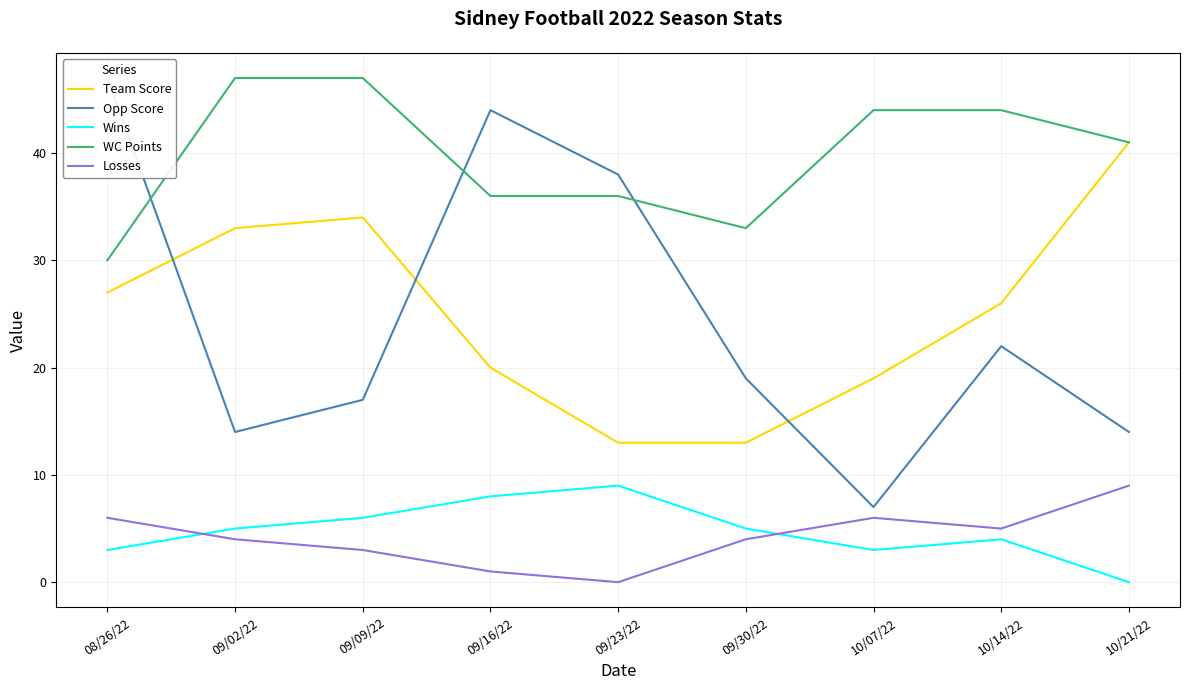

What are all the series names shown in the legend?

Team Score, Opp Score, Wins, WC Points, Losses